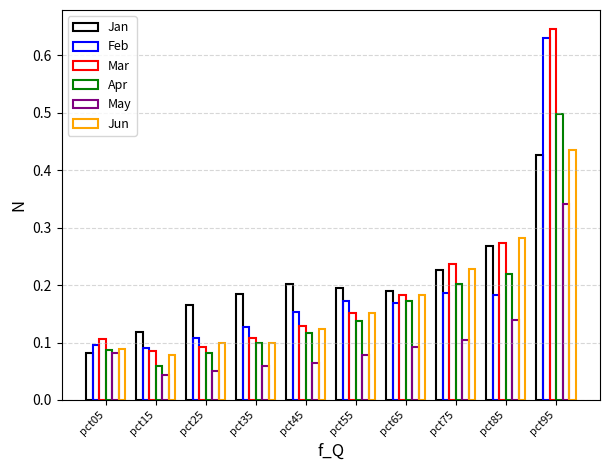

Between pct25 and pct05, which is larger?

pct25